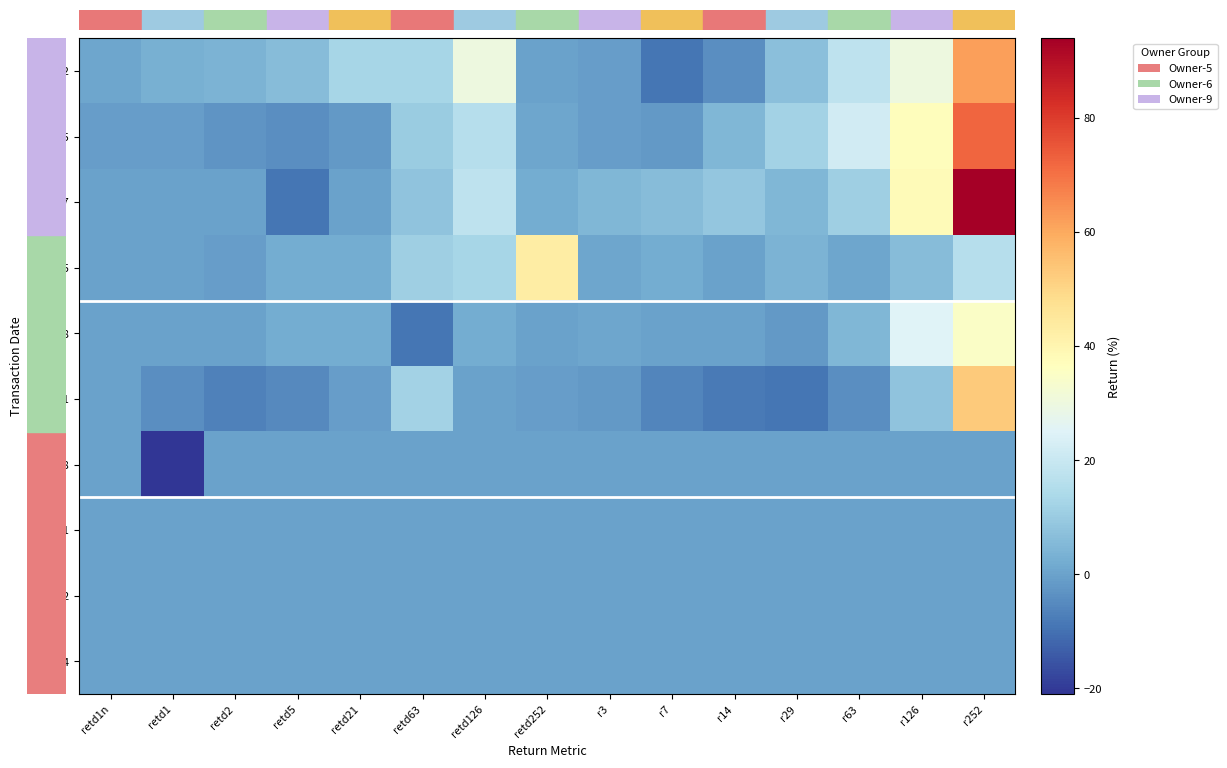

Which label corresponds to the largest value in the chart?

r252